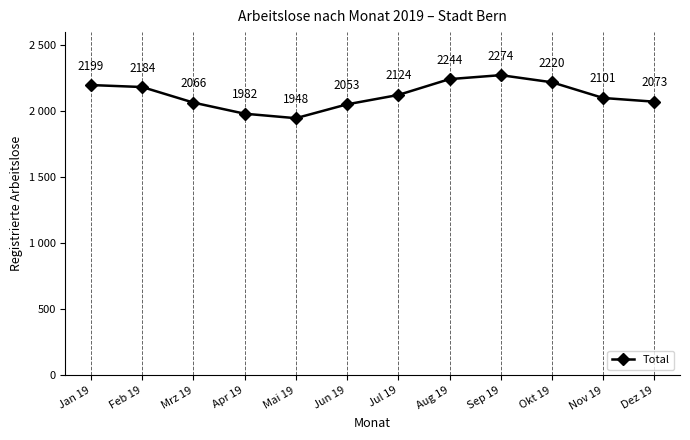

What is the difference between the second highest and second lowest values?

262